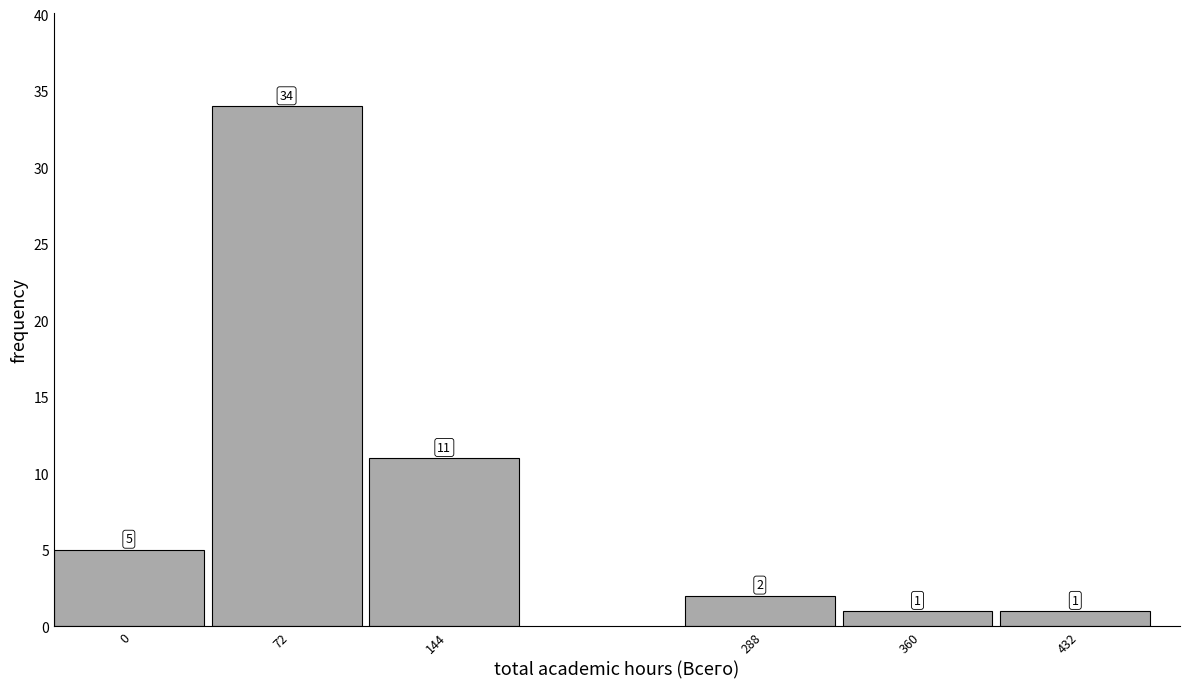

Reading left to right, extract all data points from this chart.

5	34	11	2	1	1